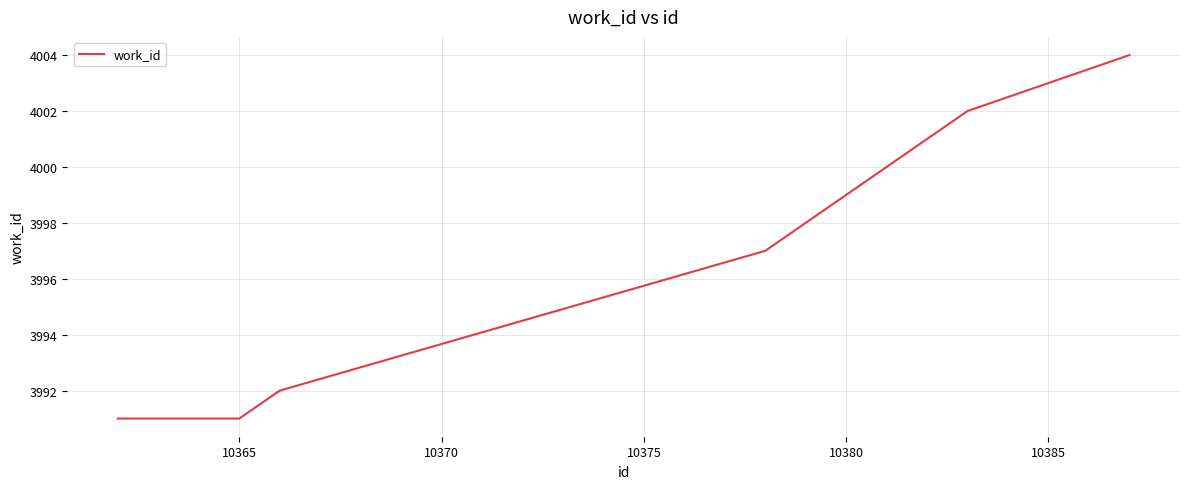

What is the smallest value displayed?

3991